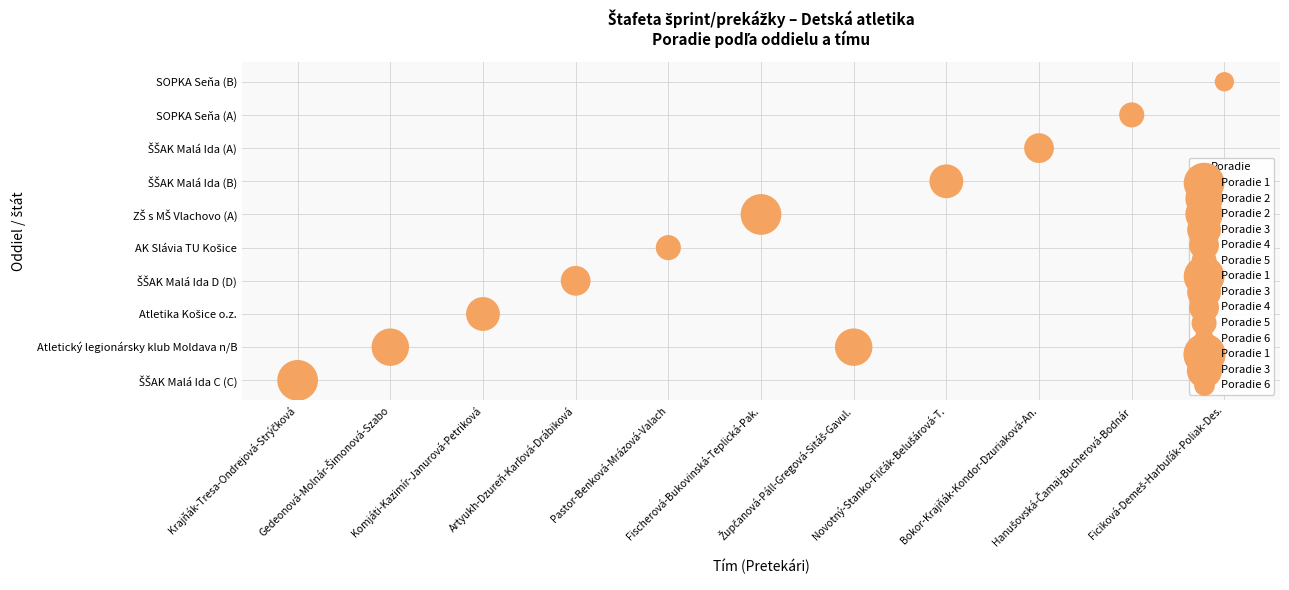

True or false: the data shows 3 at 6.

False